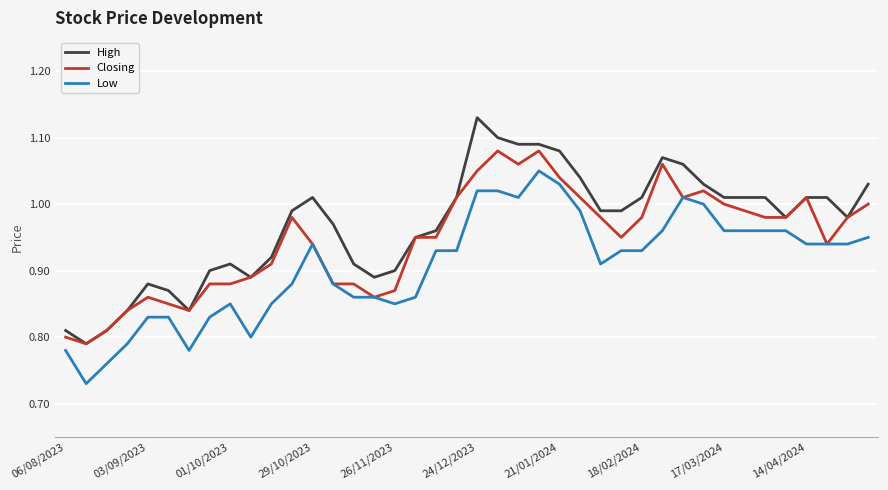

True or false: Low and High intersect in this chart.

False